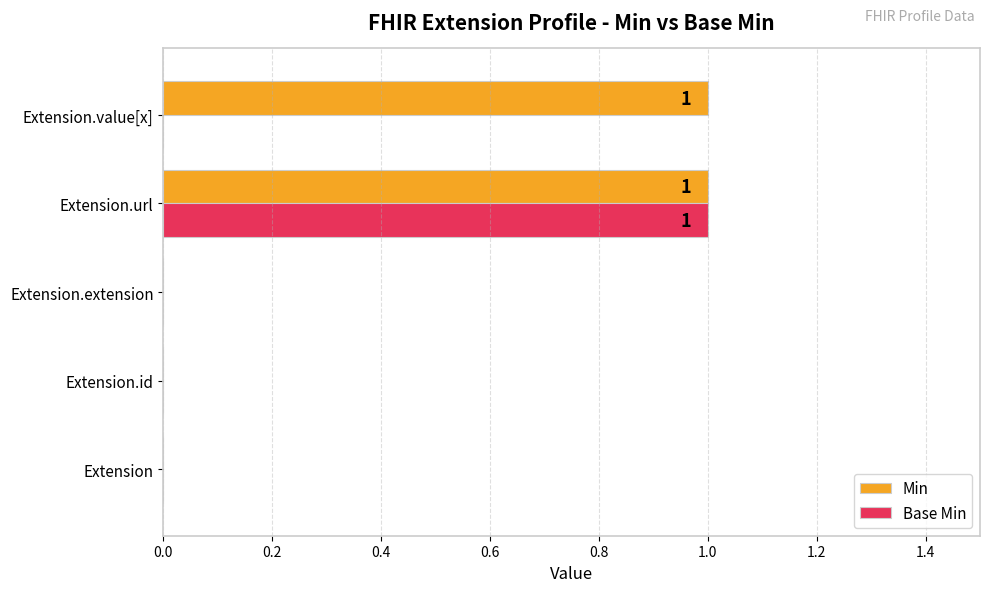

At which category is the sum across all series the highest?

Extension.url